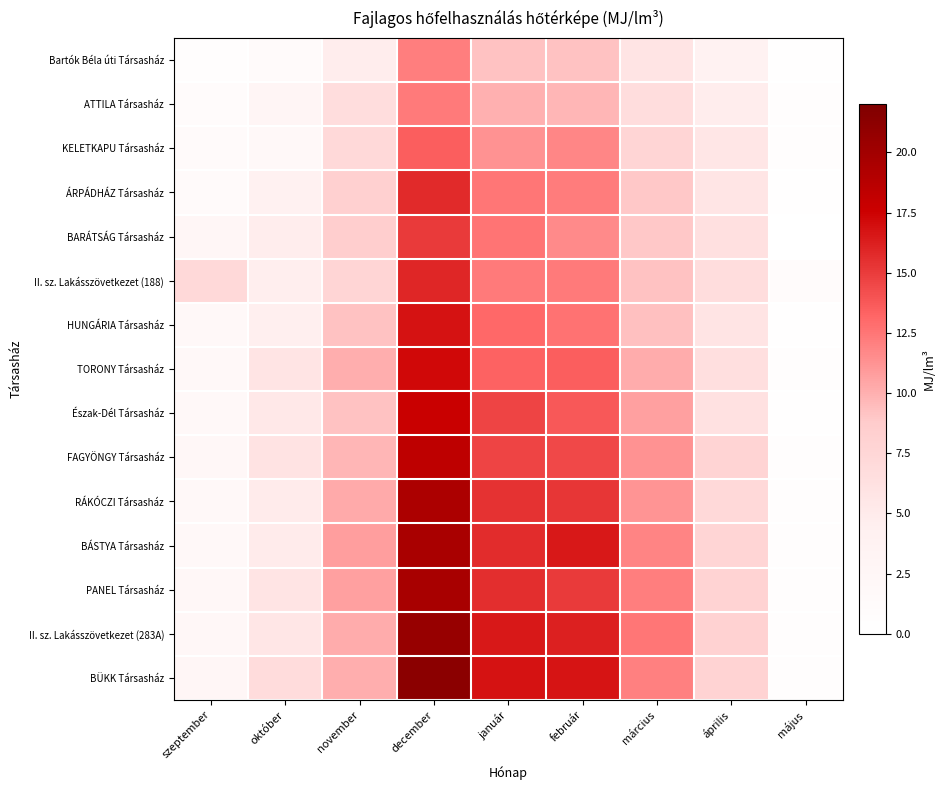

Which series changed the most between október and március?

II. sz. Lakásszövetkezet (283A)